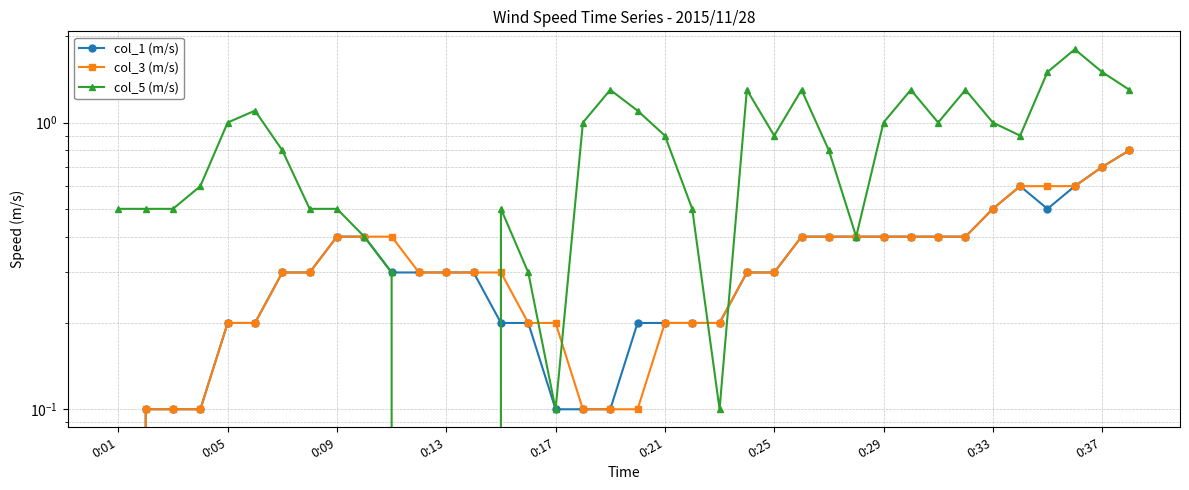

What are all the series names shown in the legend?

col_1 (m/s), col_3 (m/s), col_5 (m/s)